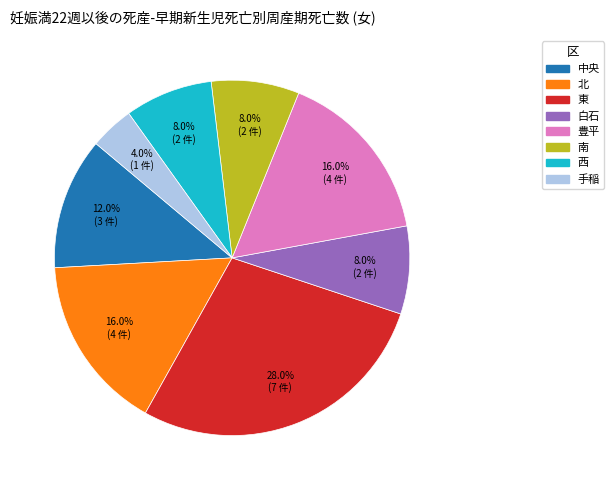

Is there a majority slice in this chart?

No